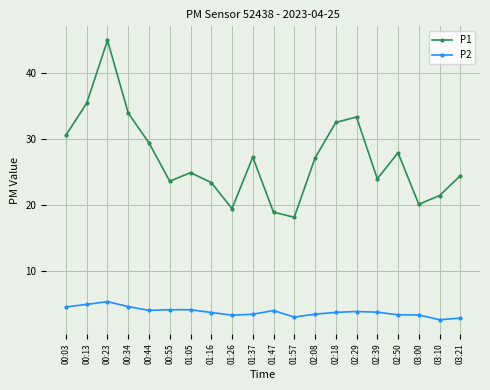

What is the sum of all P2 values?

75.0